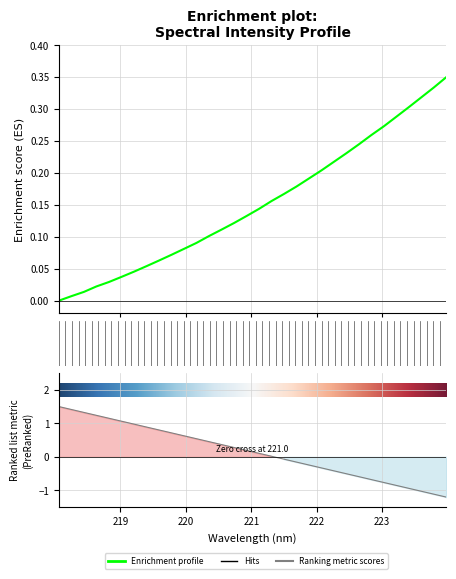

What is the greatest value displayed?

0.3